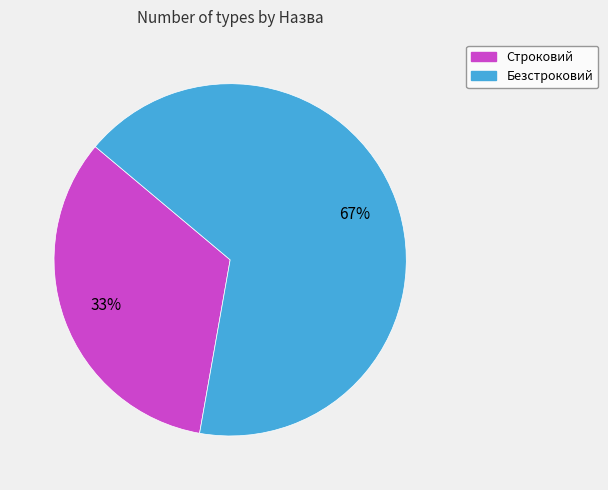

Between Безстроковий and Строковий, which is larger?

Безстроковий